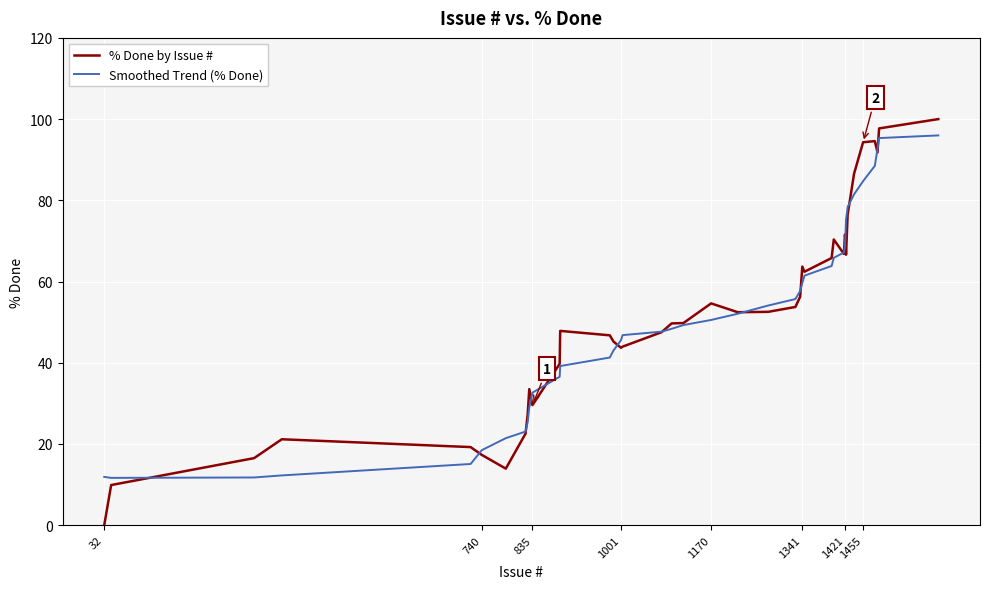

Which series has the largest range (max minus min)?

% Done by Issue #